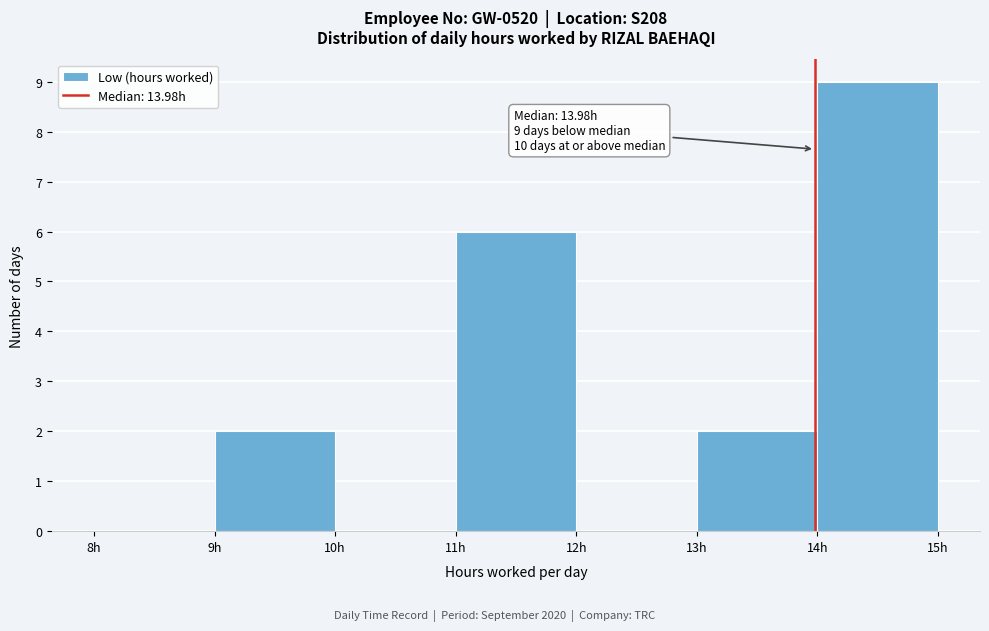

Over which range of the x-axis is the bar tallest?

14 to 15